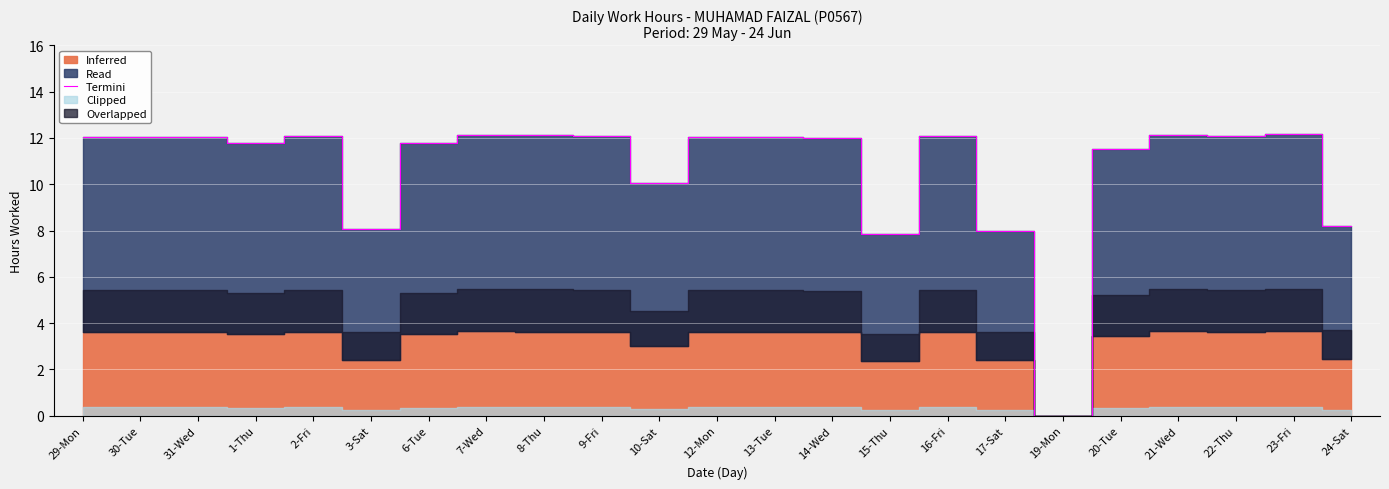

Is it true that the value at 16-Fri is 12.1?

True